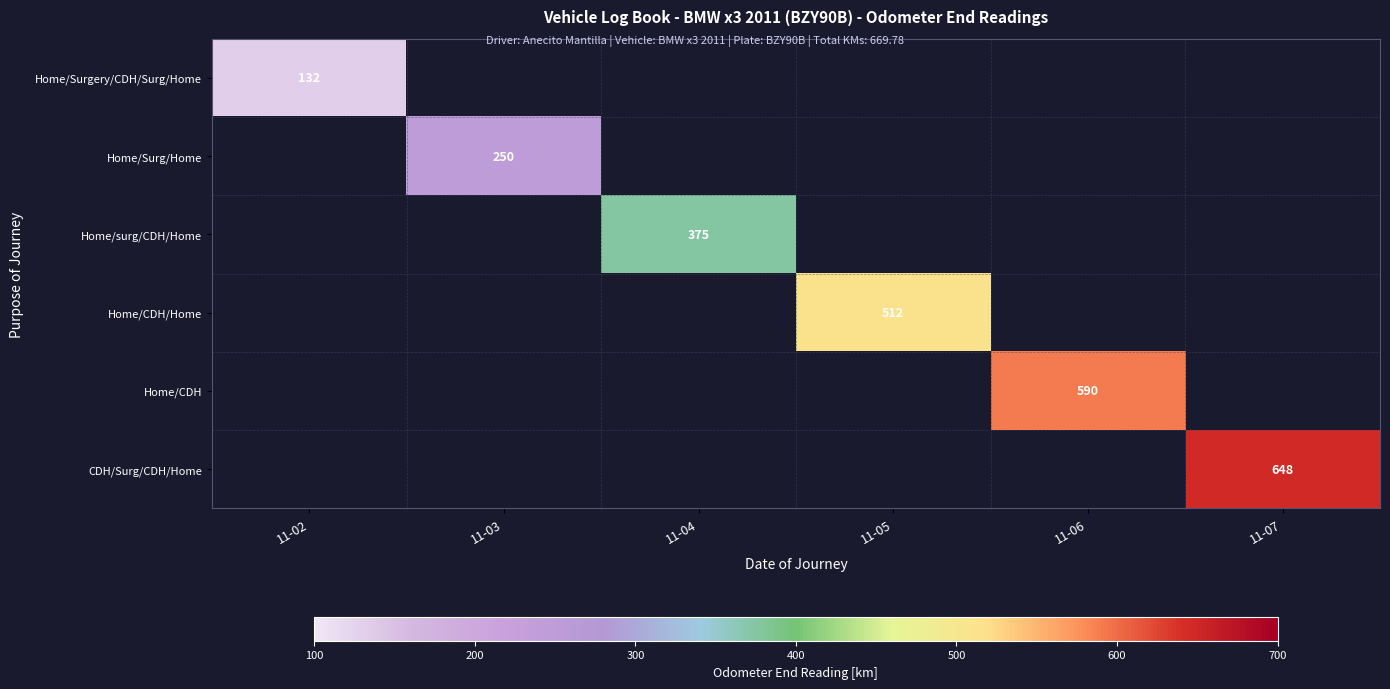

True or false: Home/Surgery/CDH/Surg/Home has a value of 203 at 11-02.

False